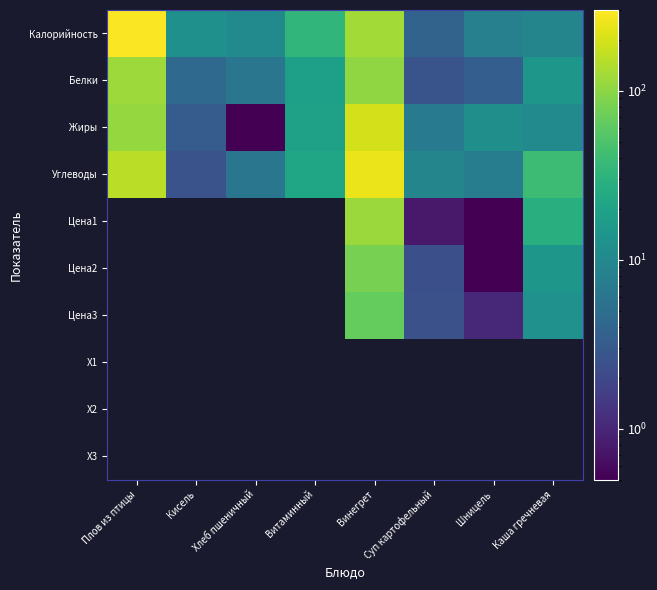

What is the maximum value for Белки?

118.6